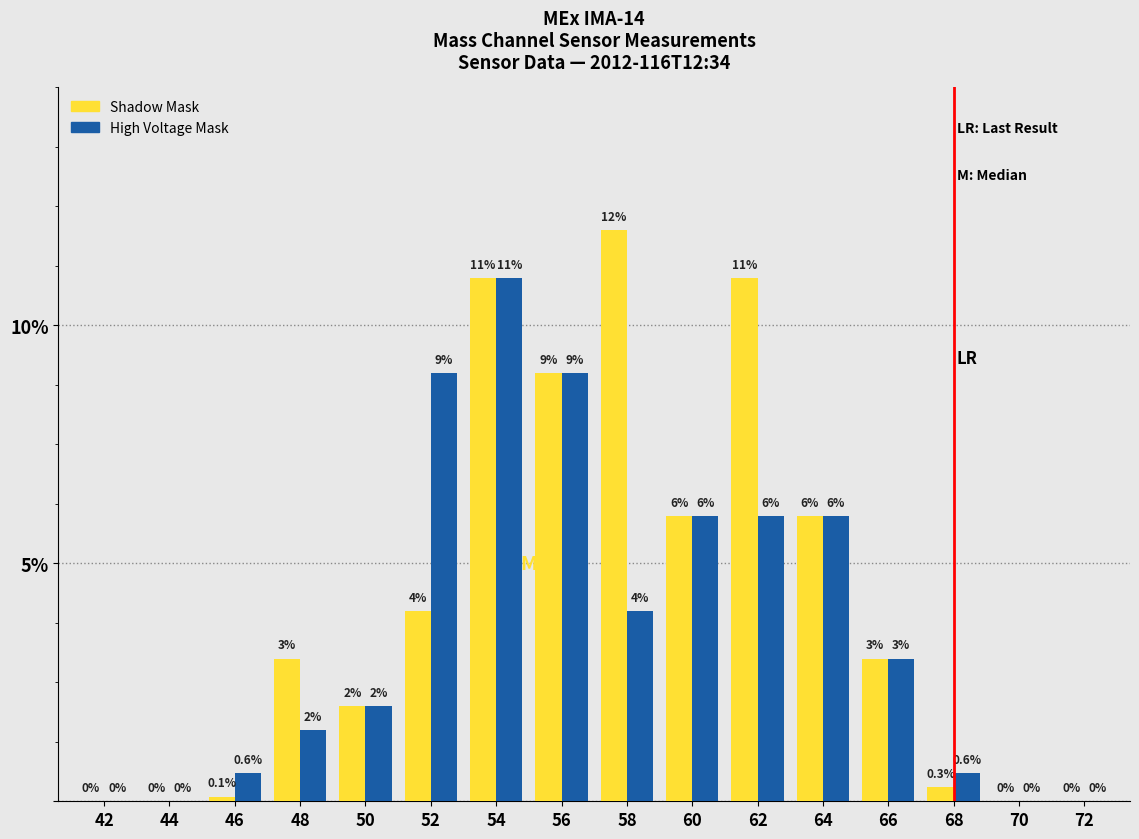

At which category does the chart reach its peak across all series?

58